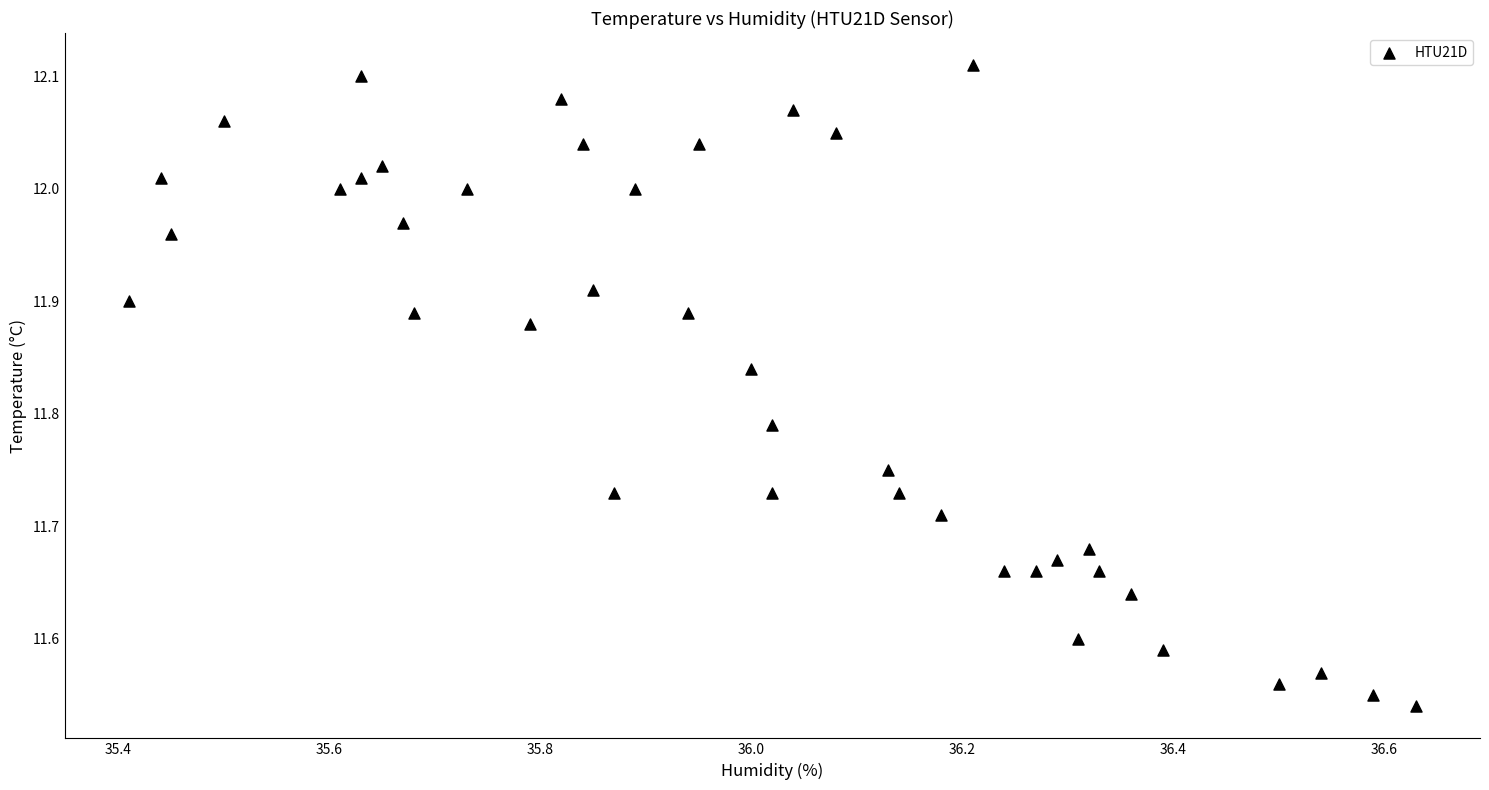

What is the range of Y values (max minus min)?

0.6